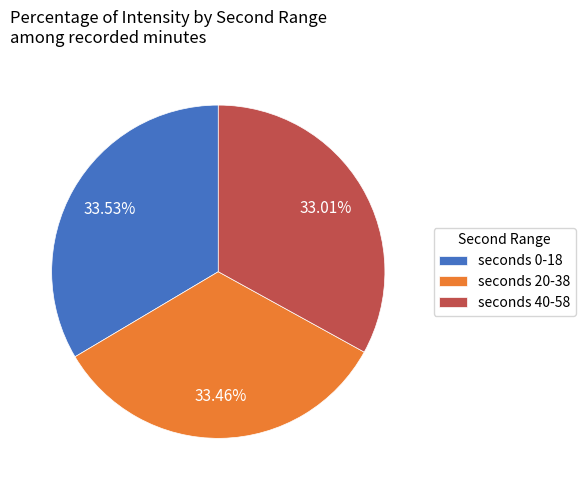

Approximately how many times larger is the value at seconds 40-58 compared to seconds 20-38?

1.0